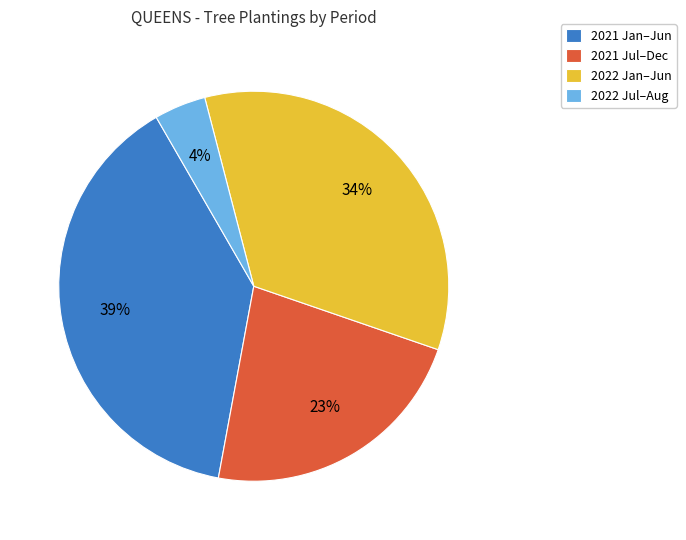

Combined, do 2021 Jul–Dec and 2021 Jan–Jun account for over 50%?

Yes